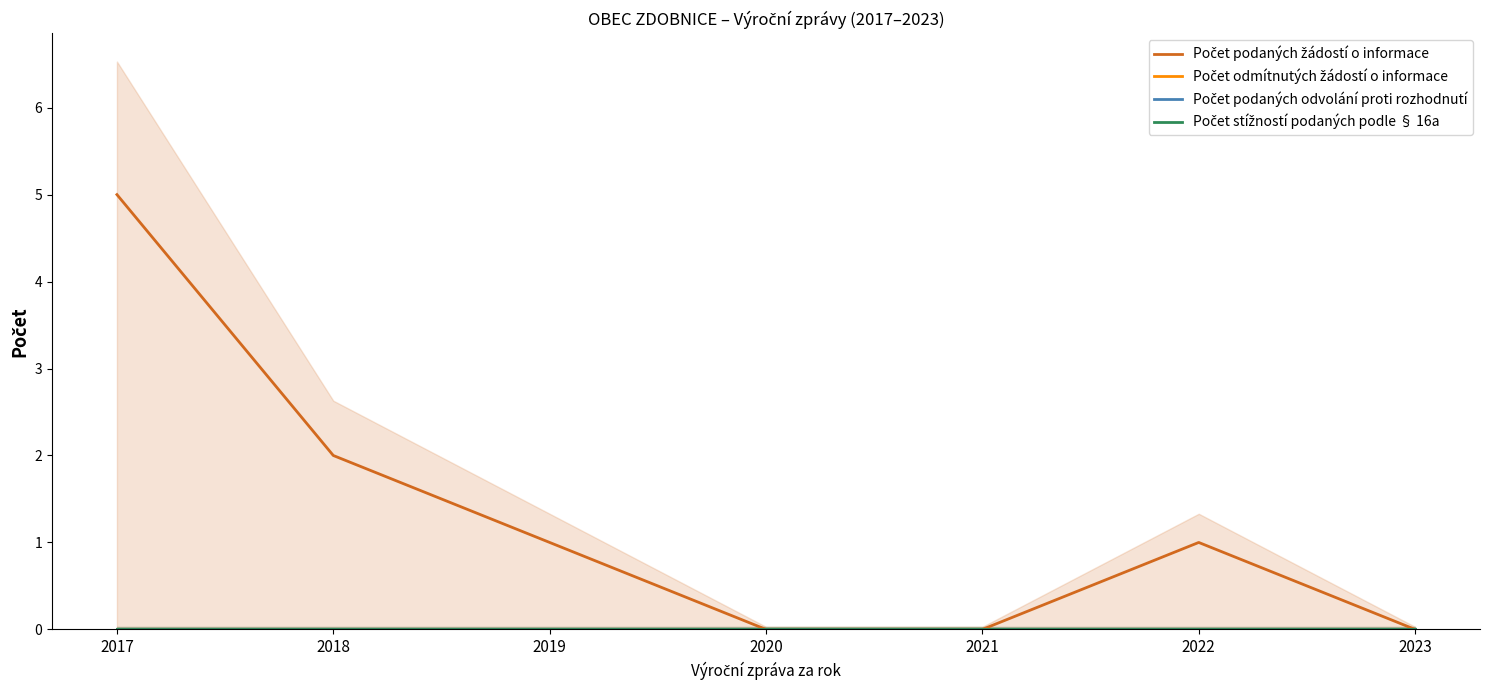

What is the difference between the highest and lowest values at 2017?

5